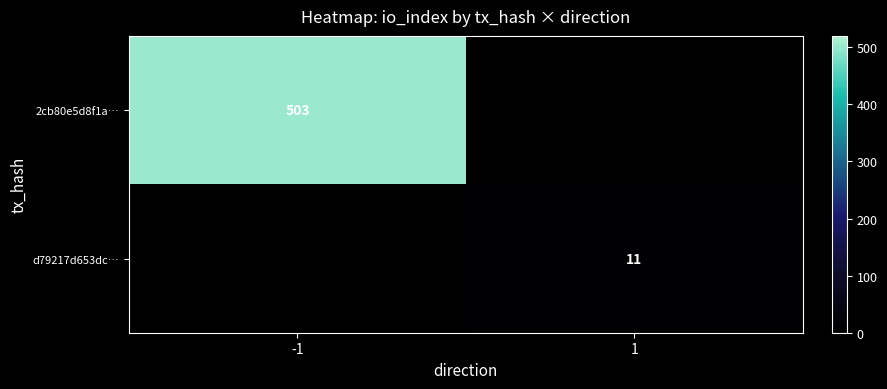

Is it true that 2cb80e5d8f1a… equals 748 at -1?

False